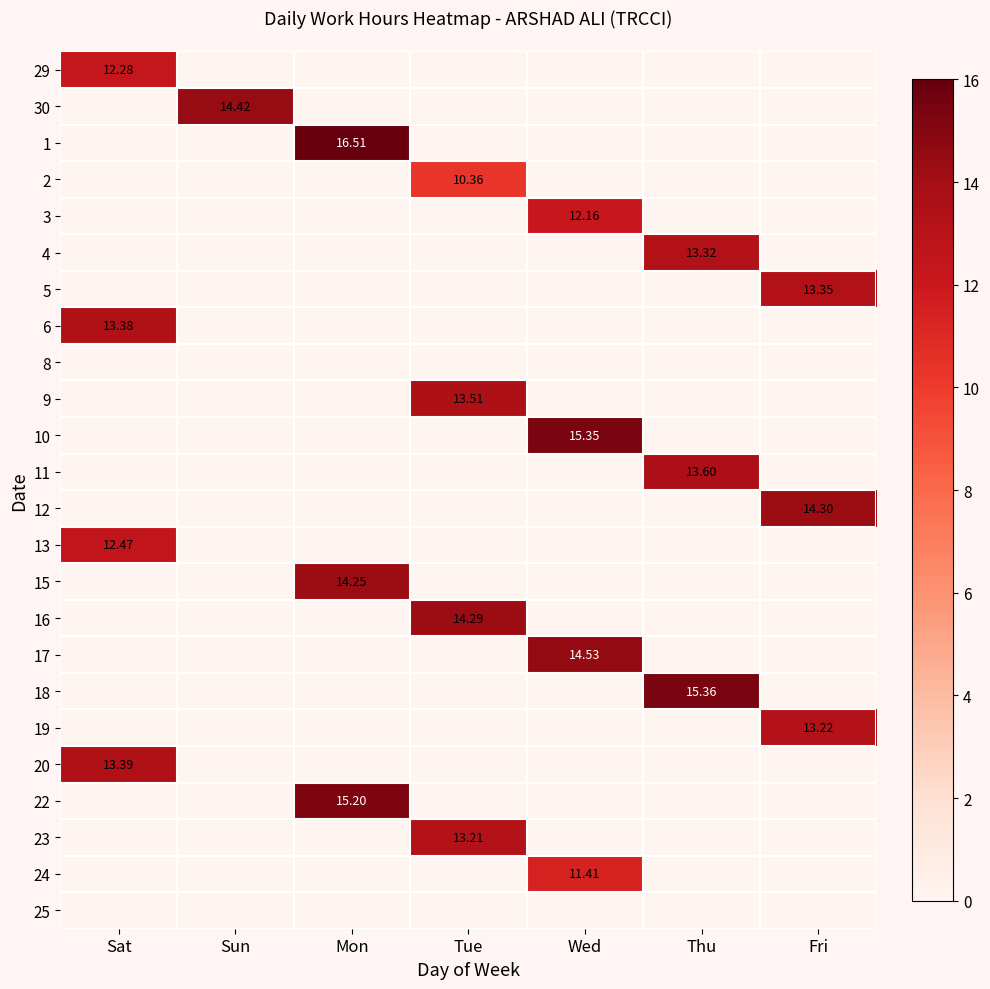

What is the greatest value displayed?

16.5